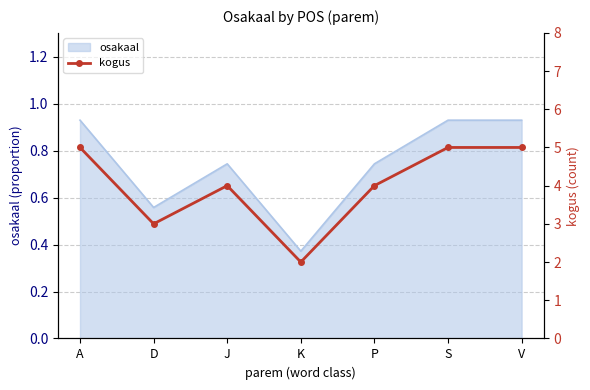

How many values are between 3 and 5?

6